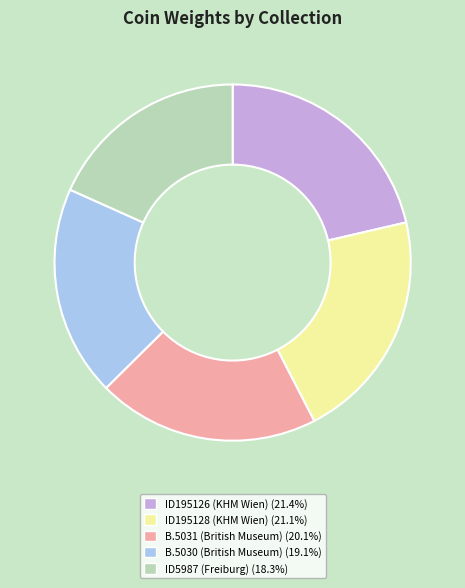

Is the sum of ID195126 (KHM Wien) and ID195128 (KHM Wien) greater than half?

No